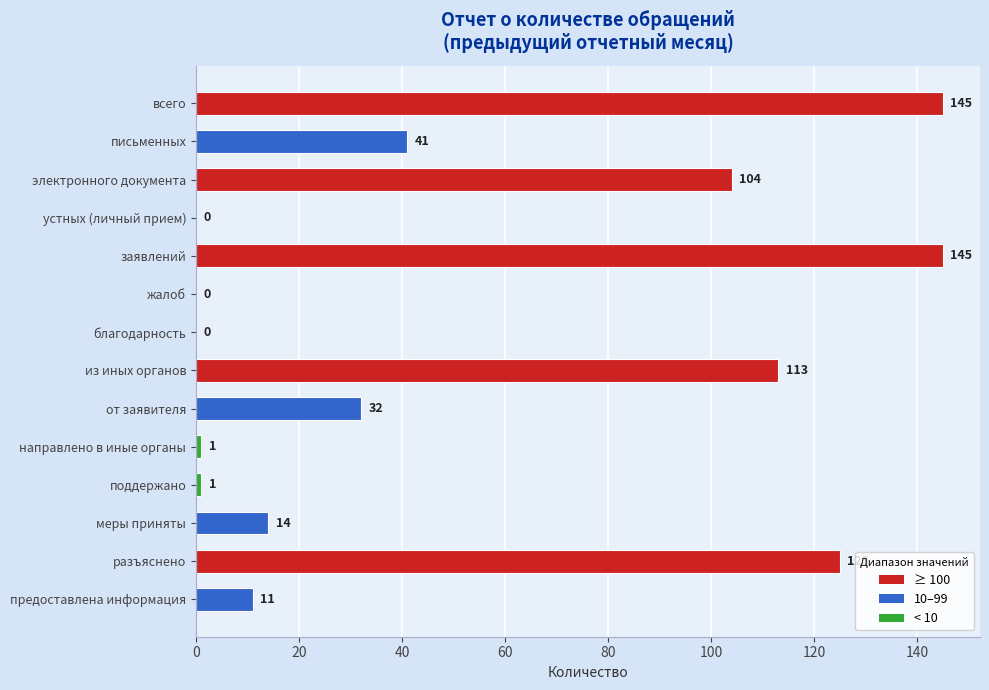

Where is the data nearest to the value 72?

письменных